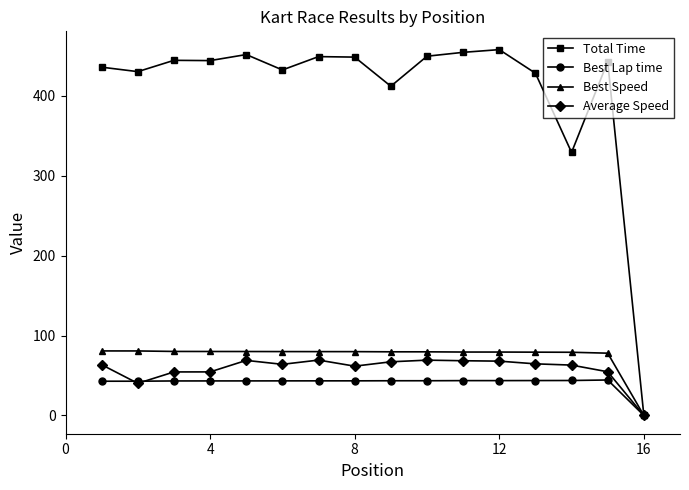

How many lines are shown in the chart?

4